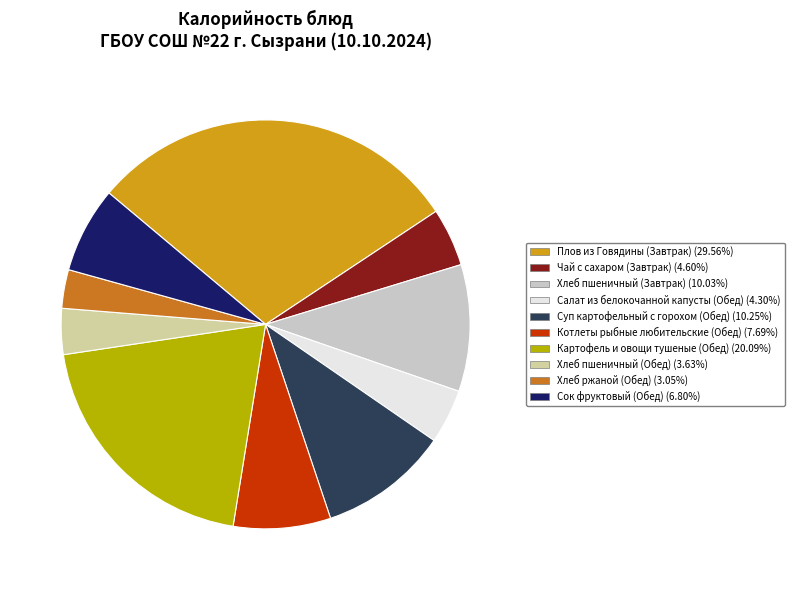

Is the sum of Плов из Говядины (Завтрак) and Суп картофельный с горохом (Обед) greater than half?

No